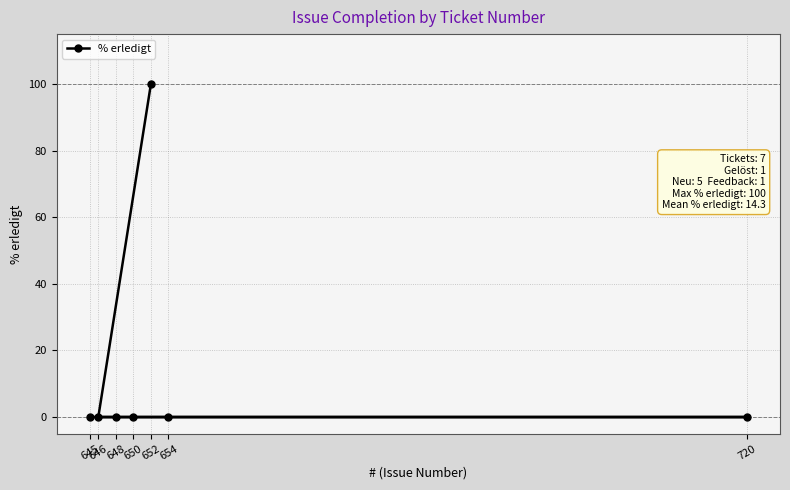

Rank the categories by value from lowest to highest.

646, 648, 650, 654, 720, 645, 652